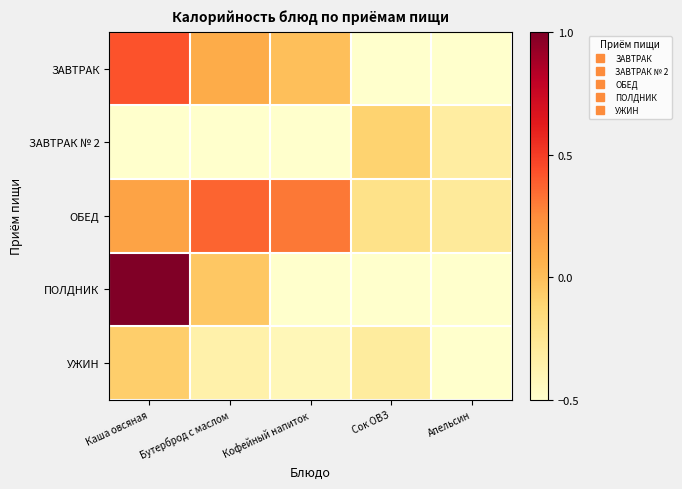

Rank the series by their maximum value, from lowest to highest.

ЗАВТРАК № 2, УЖИН, ОБЕД, ЗАВТРАК, ПОЛДНИК